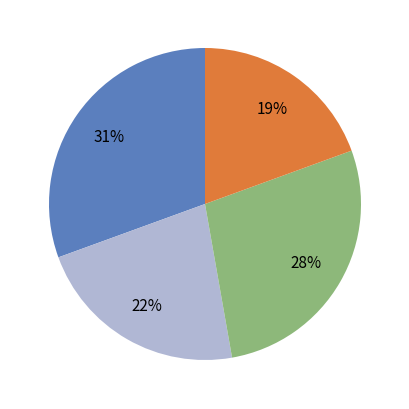

Is there any slice that represents more than half of the pie?

No